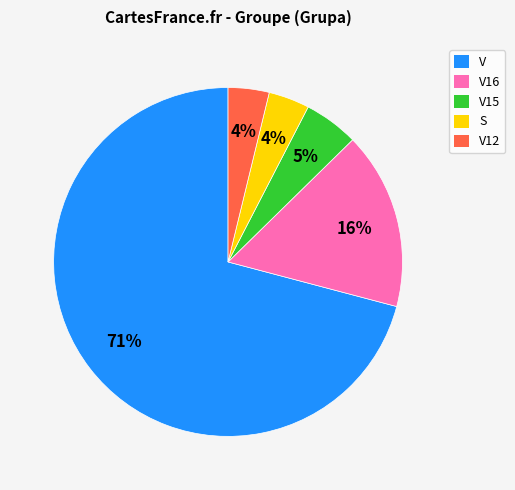

The S slice represents 12% of the pie. True or false?

False